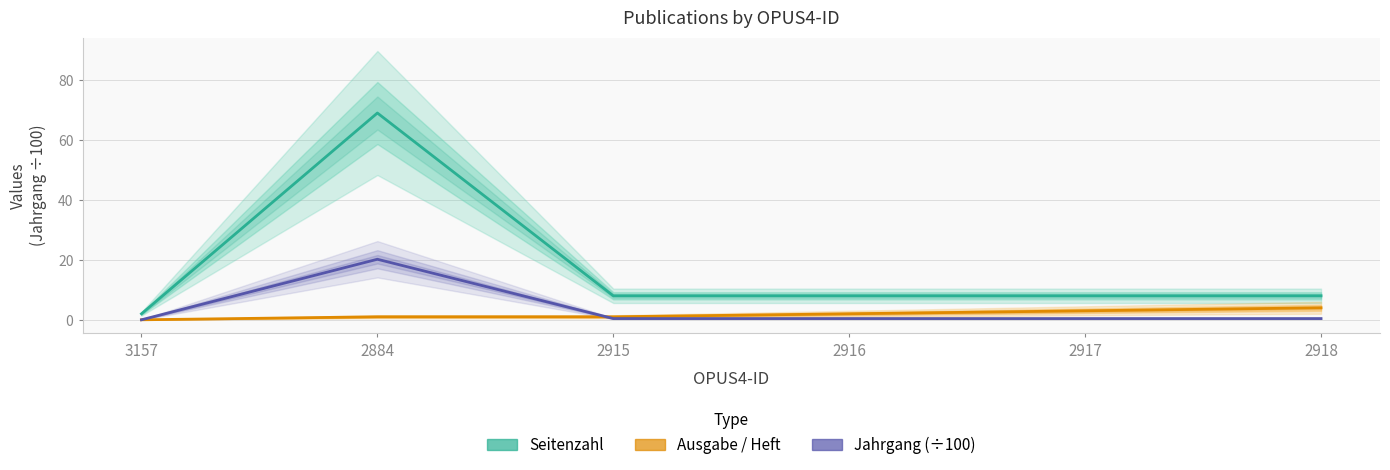

Which category has the highest value across all series?

2884